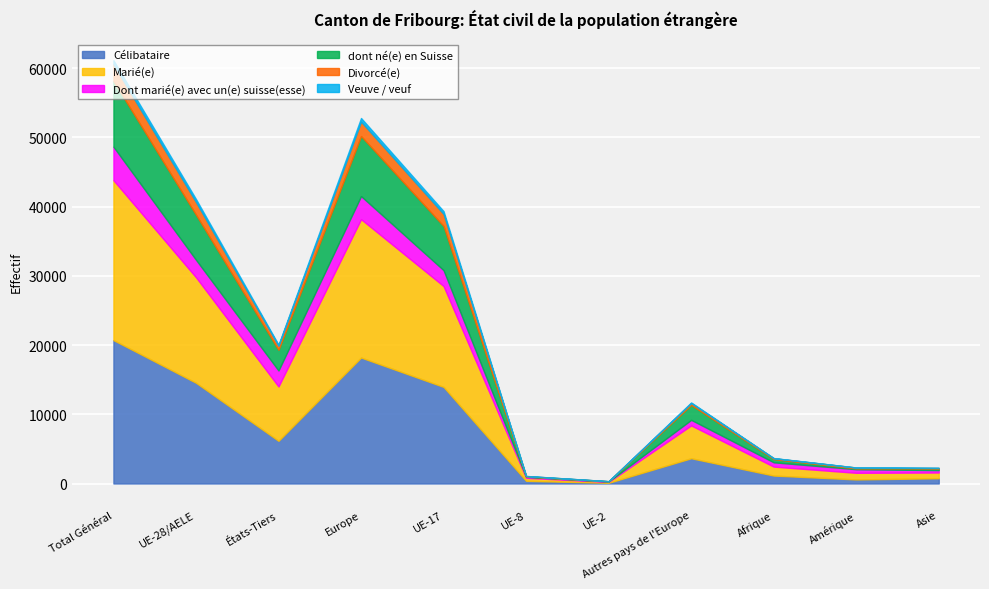

What is the total value across all series at Asie?

2269